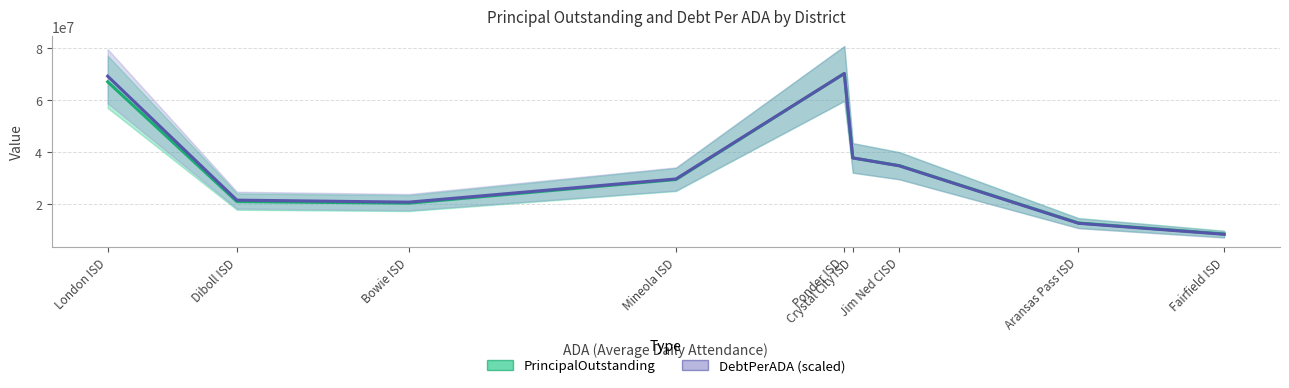

How many series are shown in this chart?

2